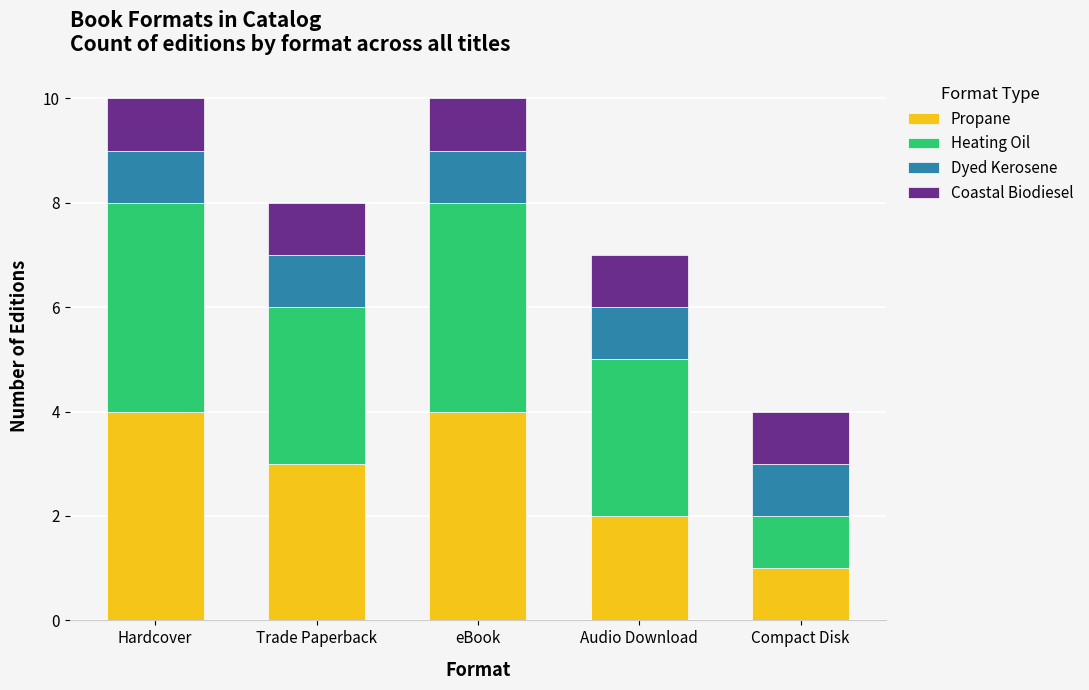

True or false: Propane has a value of 1 at Trade Paperback.

False